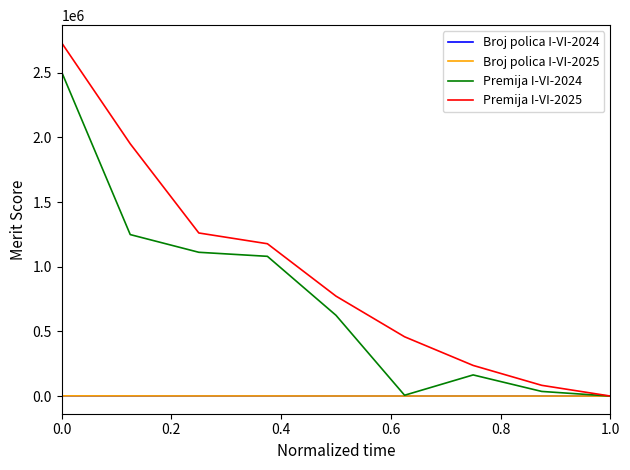

At how many categories does at least one series exceed 361322?

6